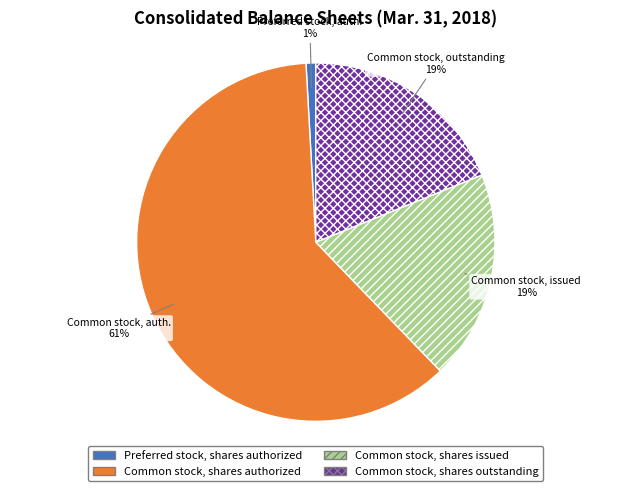

What is the largest slice in the pie chart?

Common stock, shares authorized